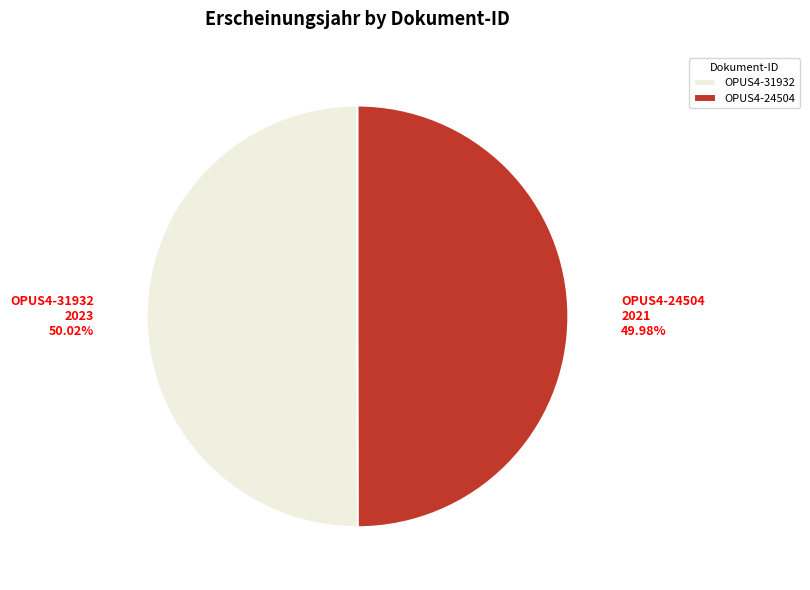

Combined, do OPUS4-31932 and OPUS4-24504 account for over 50%?

Yes